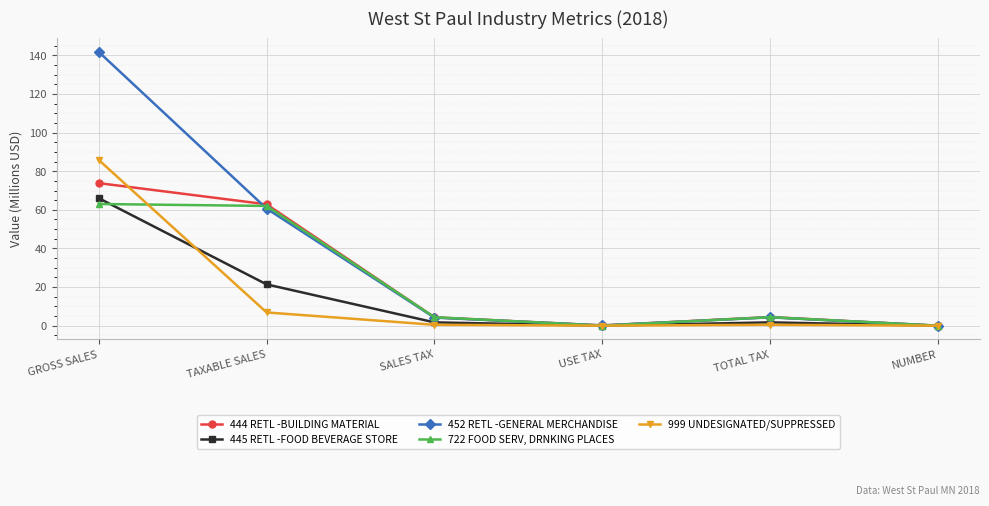

What is the difference between the 452 RETL -GENERAL MERCHANDISE values at USE TAX and TAXABLE SALES?

60.5